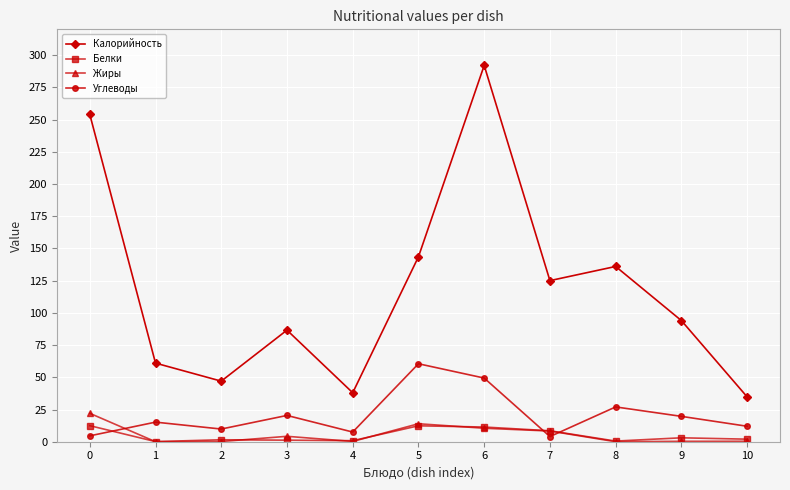

True or false: Углеводы and Белки intersect in this chart.

True